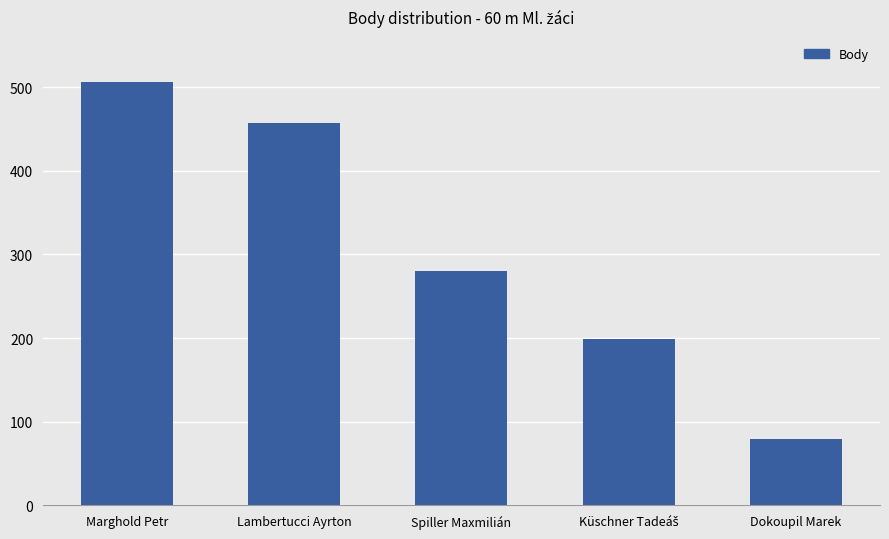

Reading right to left, extract all data points from this chart.

79	199	280	457	506